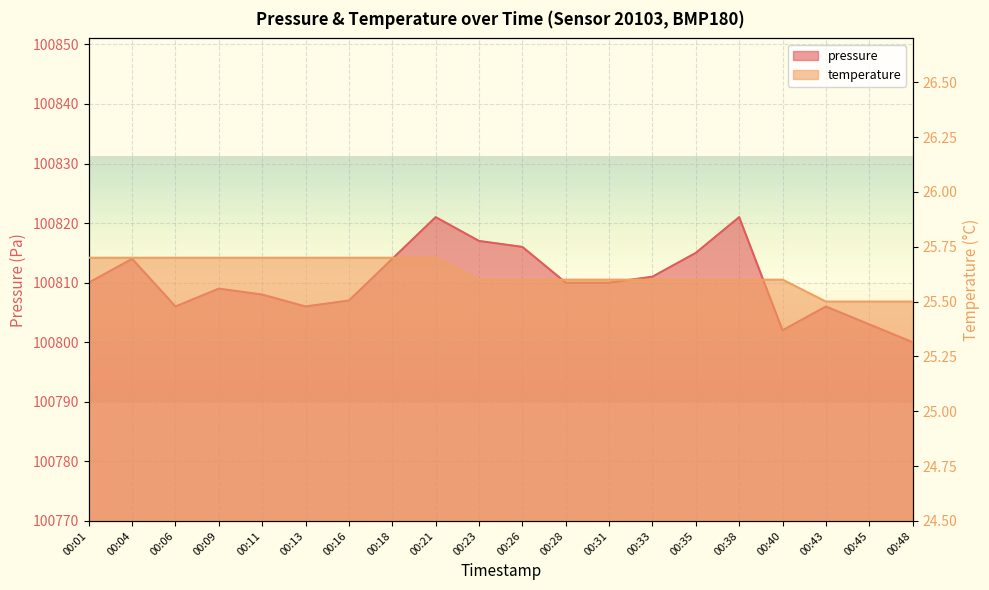

Rank the series at 00:40 from highest to lowest value.

pressure, temperature